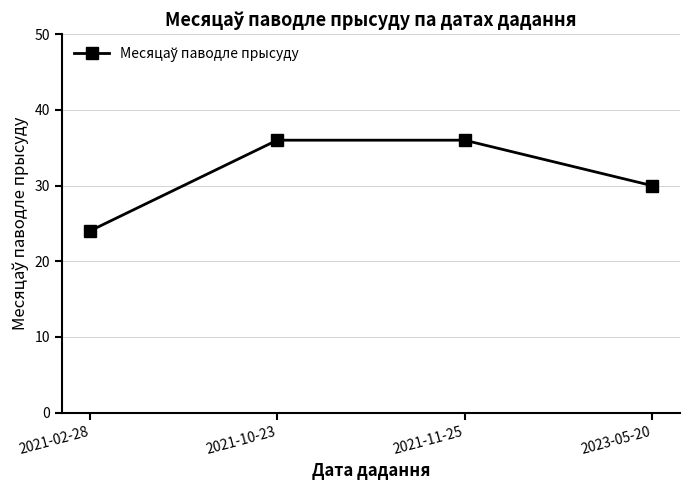

What is the difference between the maximum and second lowest values?

6